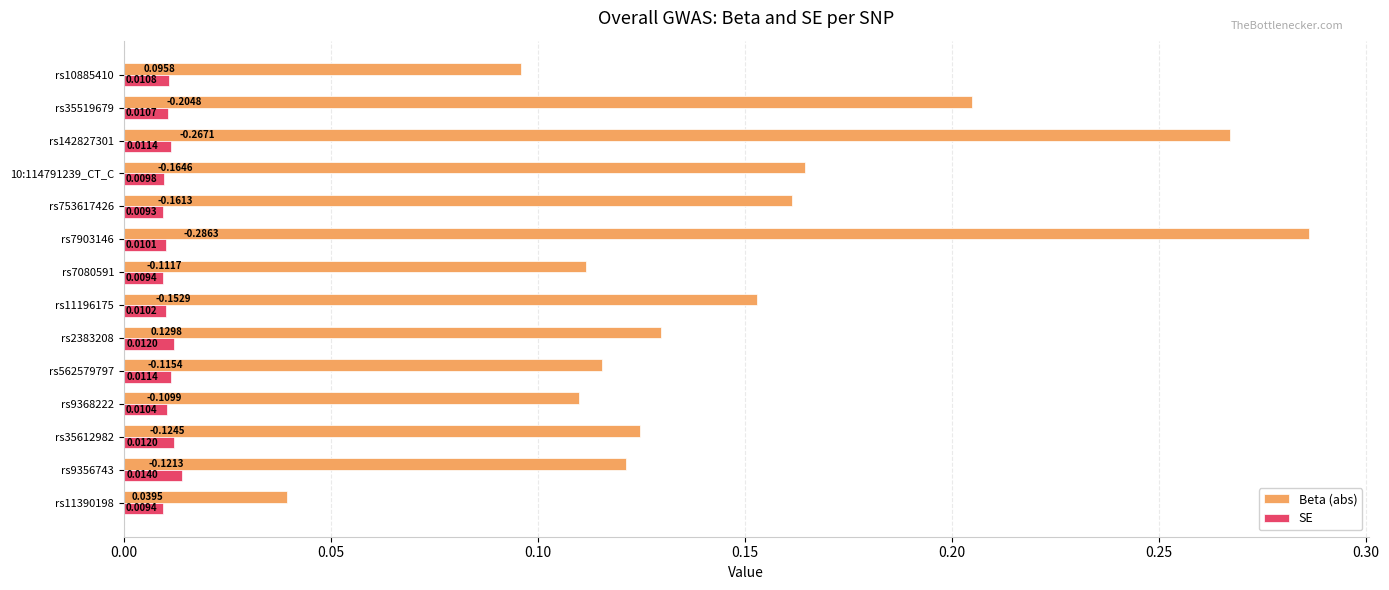

What are all the series names shown in the legend?

Beta (abs), SE